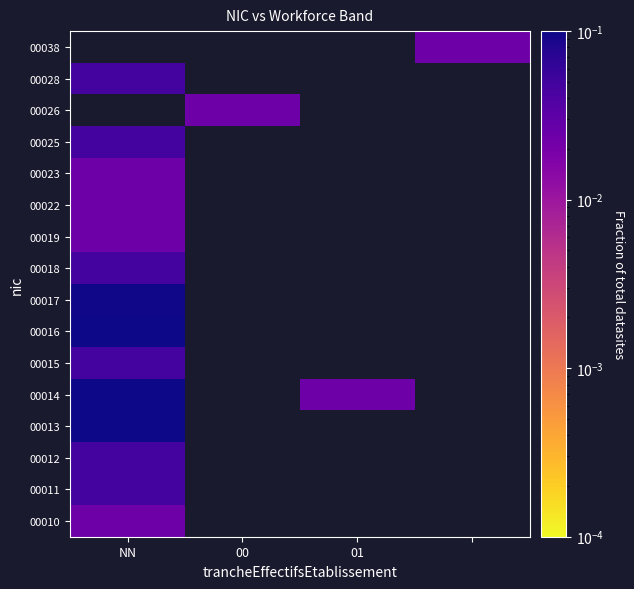

Count the number of categories in the chart.

4